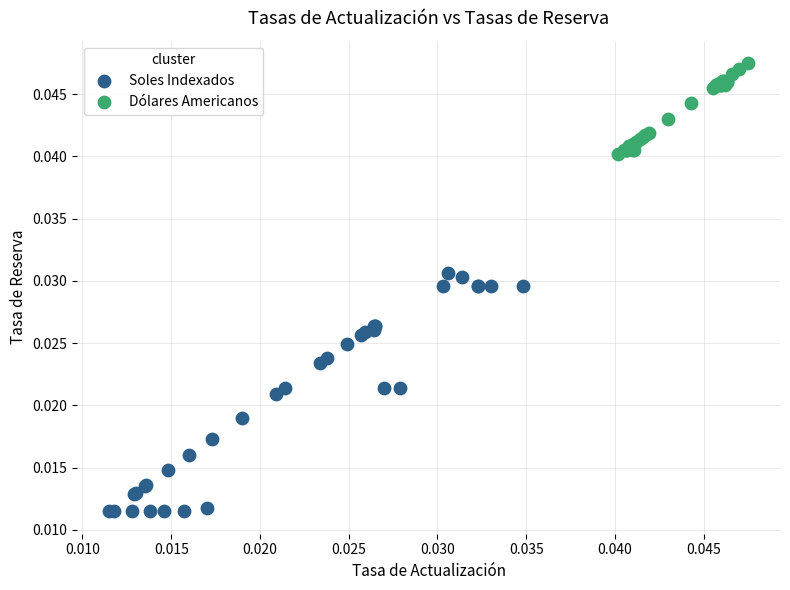

Which series contains the highest Y value?

Dólares Americanos